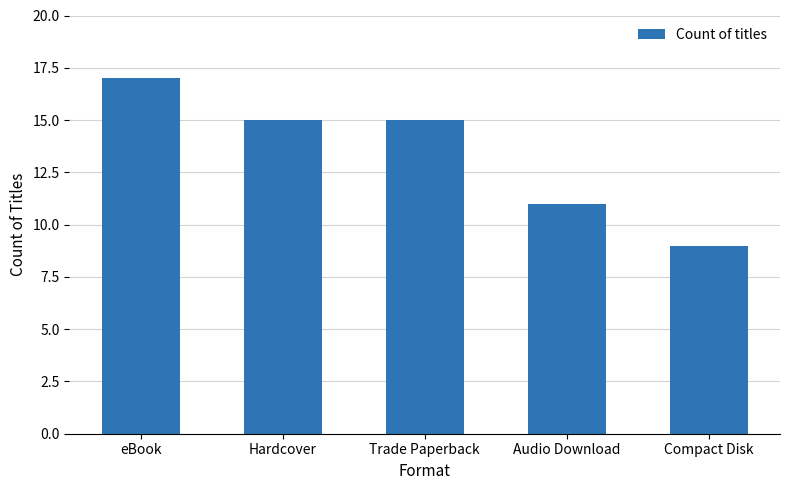

What is the sum of the values at Hardcover and Audio Download?

26